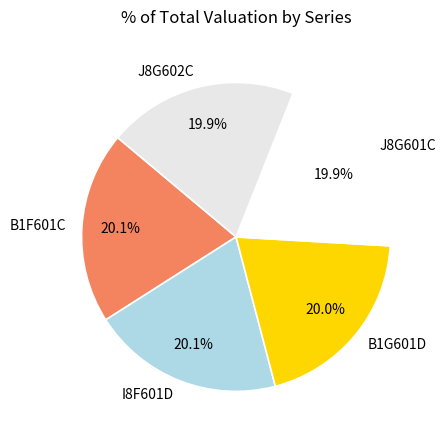

What percentage is NOT represented by I8F601D?

79.9%